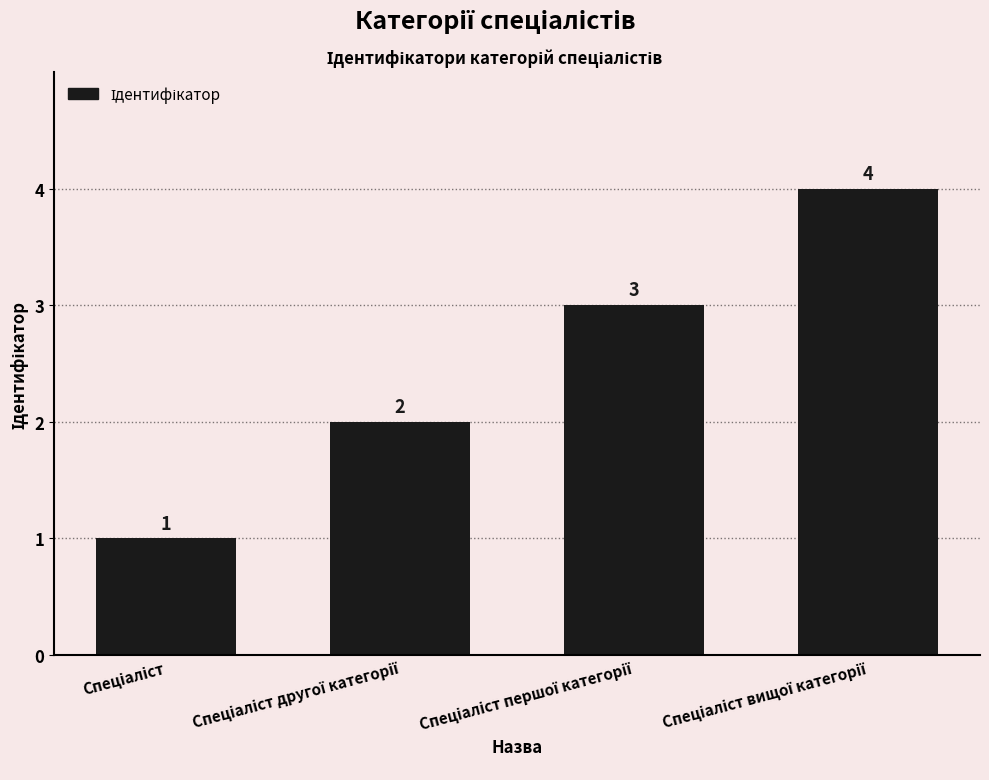

Count the values in the range 2 to 4.

3